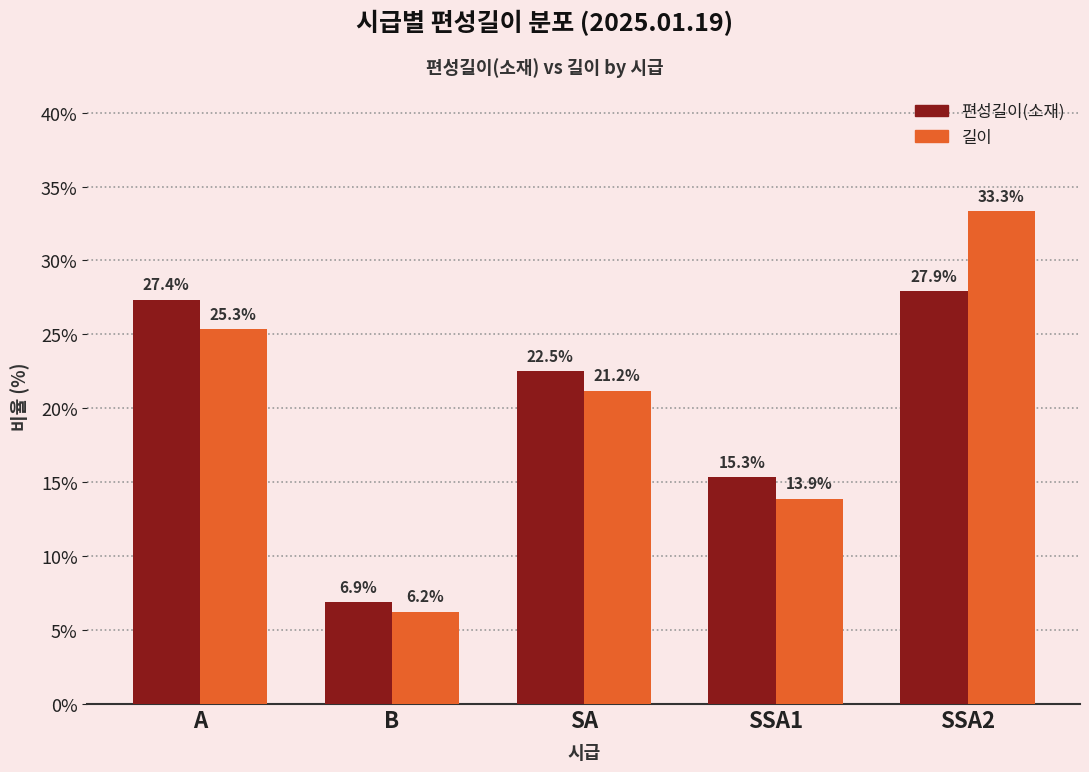

True or false: 길이 has a value of 8.7 at SSA2.

False